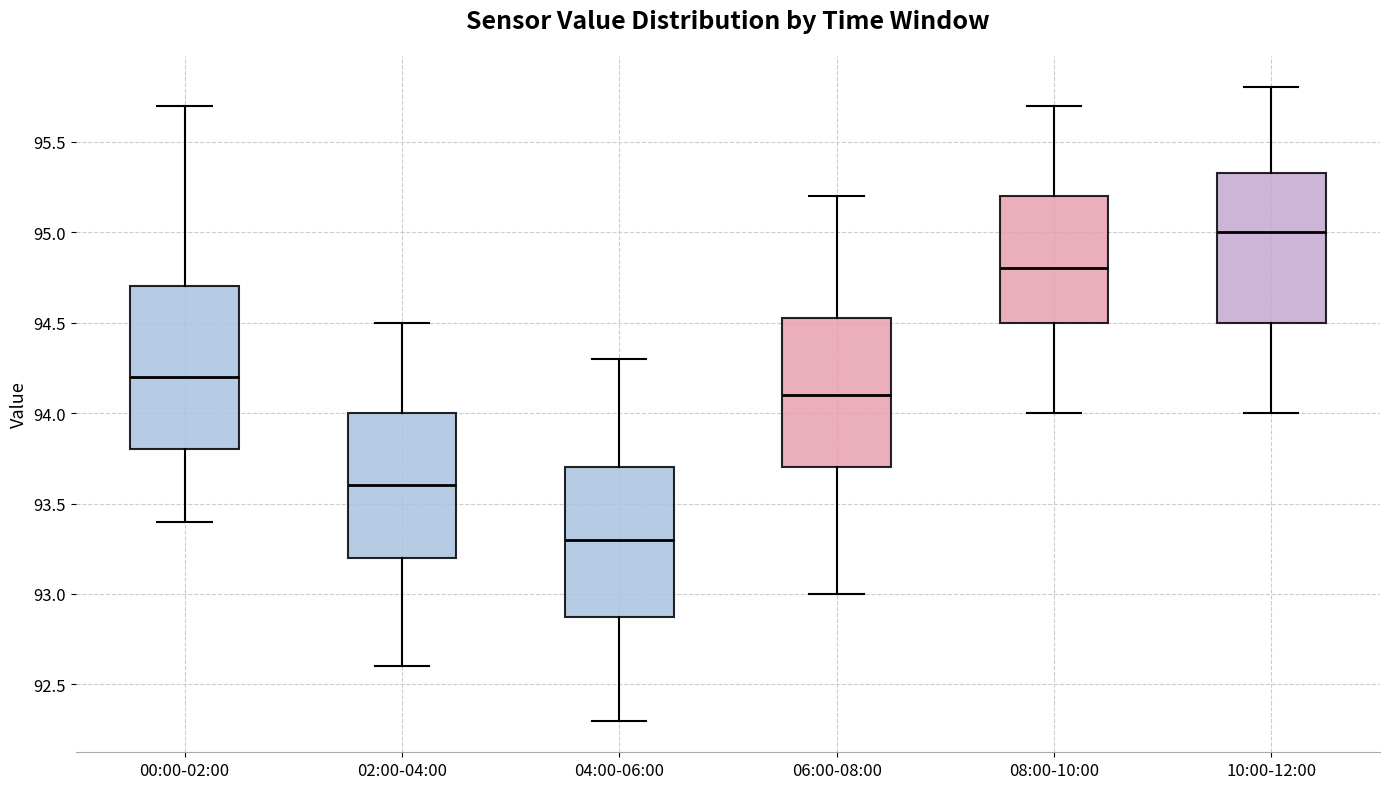

Reading left to right, transcribe this box plot: for each box, give where its median line is, the range the box spans, and where its two whiskers end, as read against the y-axis. The values are not printed on the chart, so give them approximately, as read against the axis.

00:00-02:00: median 94.20, box 93.80 to 94.70, whiskers 93.40 to 95.70
02:00-04:00: median 93.60, box 93.20 to 94.00, whiskers 92.60 to 94.50
04:00-06:00: median 93.30, box 92.90 to 93.70, whiskers 92.30 to 94.30
06:00-08:00: median 94.10, box 93.70 to 94.55, whiskers 93.00 to 95.20
08:00-10:00: median 94.80, box 94.50 to 95.20, whiskers 94.00 to 95.70
10:00-12:00: median 95.00, box 94.50 to 95.35, whiskers 94.00 to 95.80